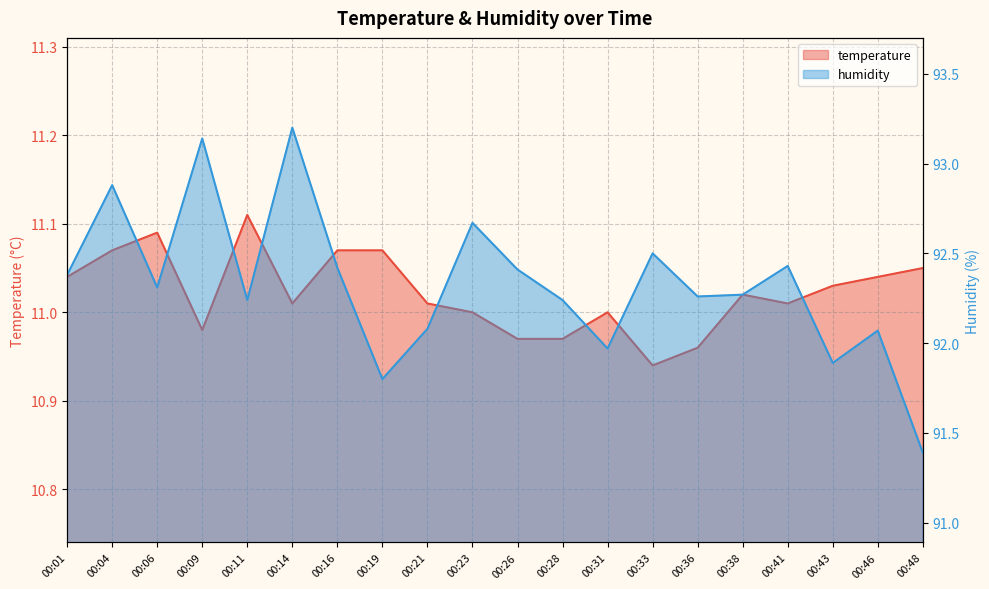

True or false: temperature and humidity cross at least once.

False